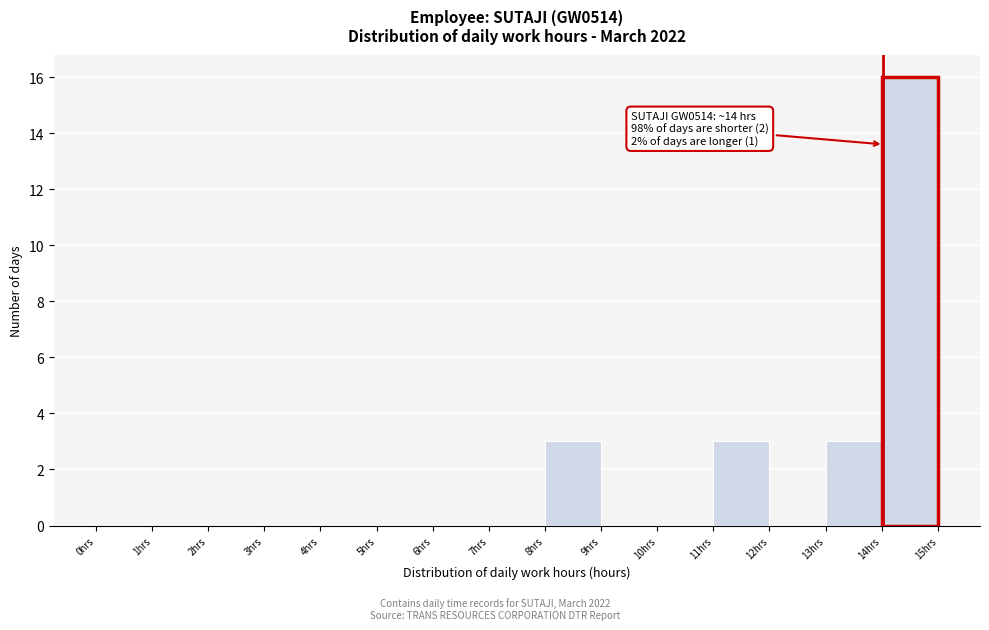

Over which range of the x-axis is the bar tallest?

14 to 15